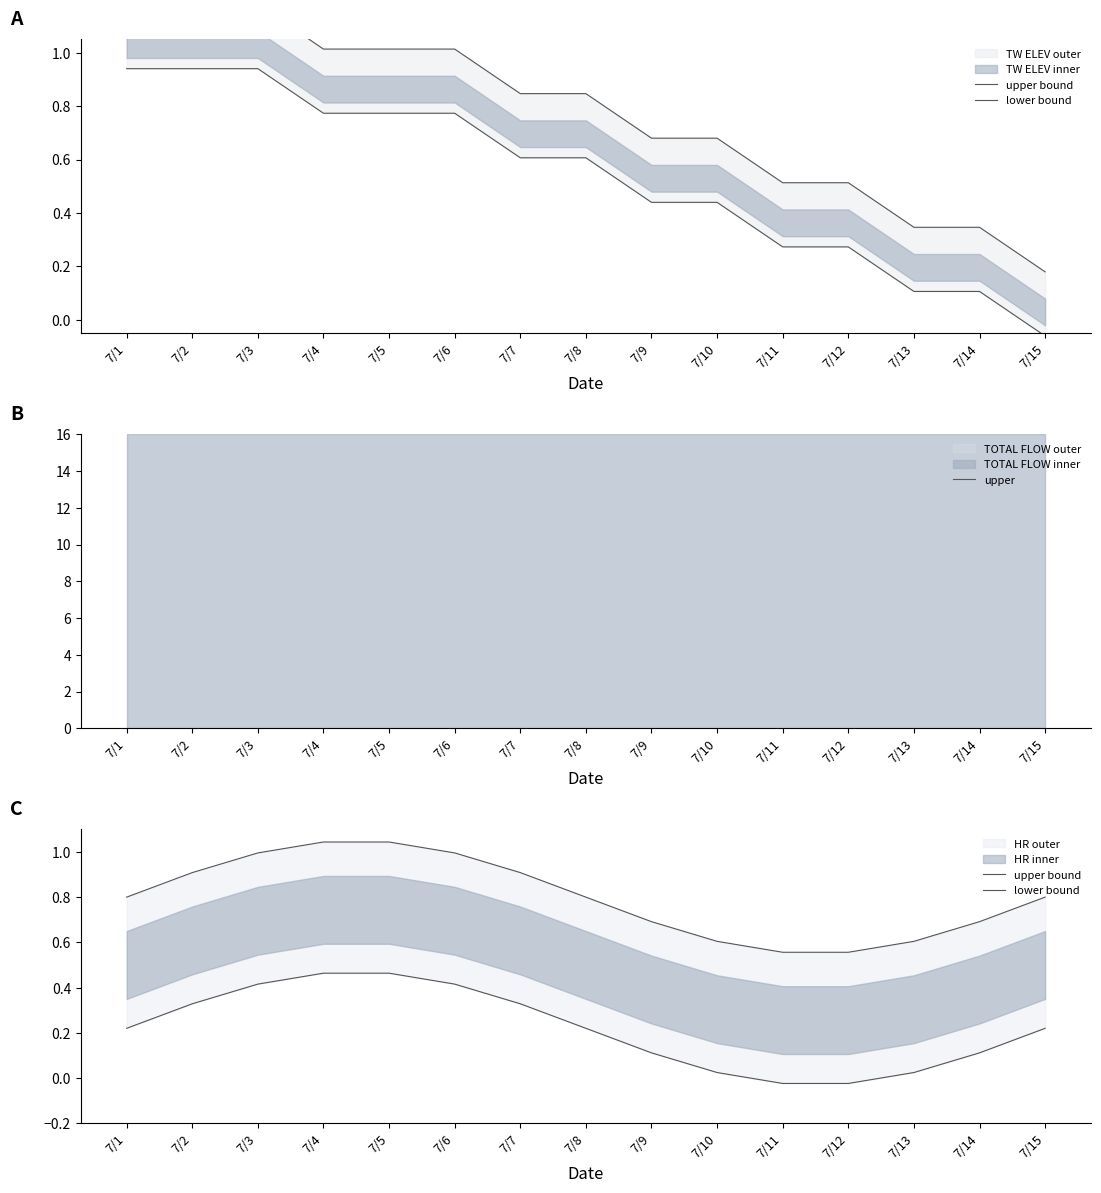

Between 7/2 and 7/8, which series saw the biggest shift?

upper bound